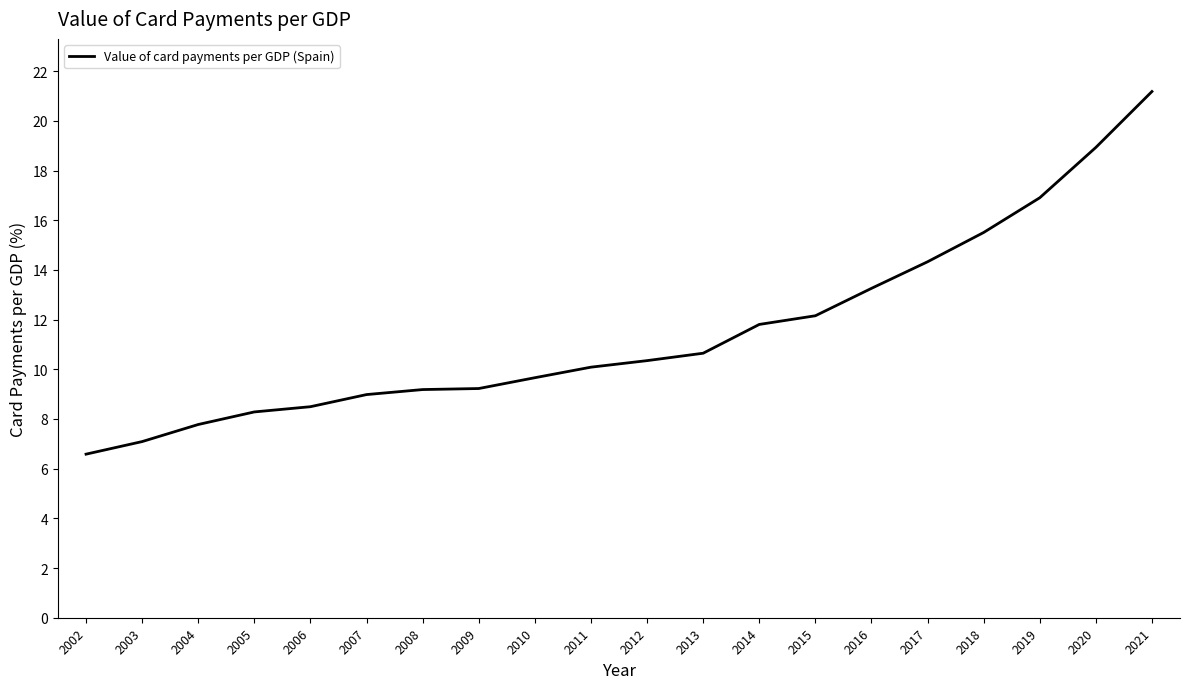

Reading right to left, transcribe all the data shown in this chart.

2021=21.2	2020=18.9	2019=16.9	2018=15.5	2017=14.3	2016=13.3	2015=12.2	2014=11.8	2013=10.6	2012=10.3	2011=10.1	2010=9.7	2009=9.2	2008=9.2	2007=9.0	2006=8.5	2005=8.3	2004=7.8	2003=7.1	2002=6.6